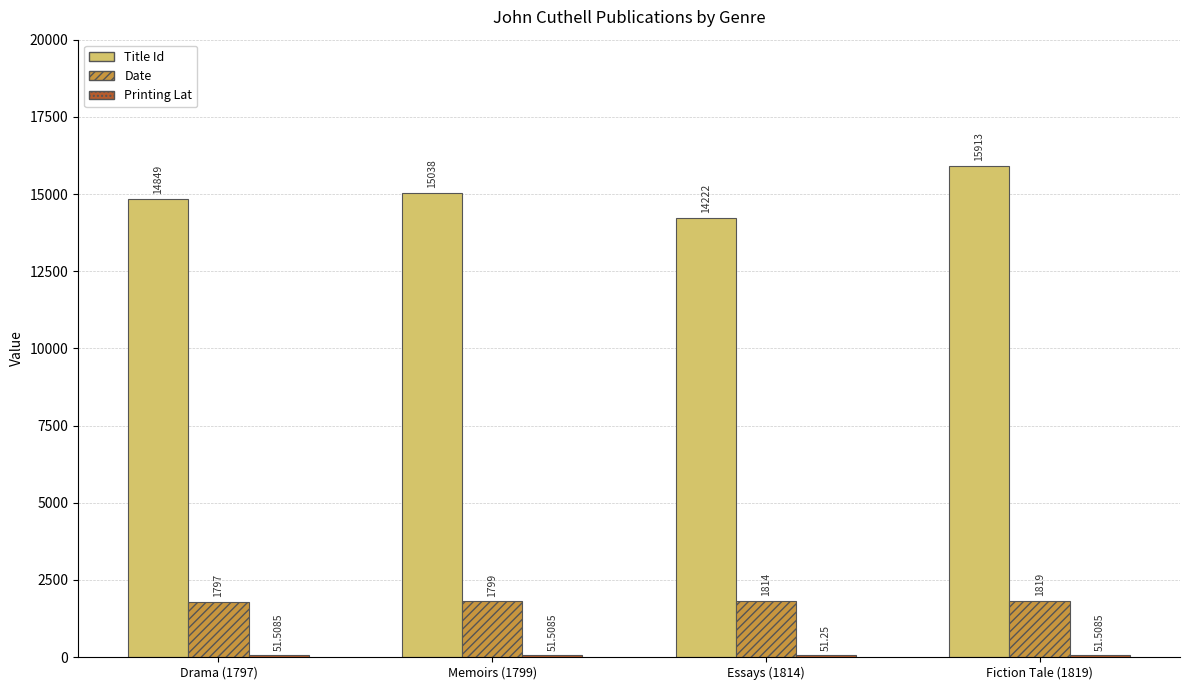

What is the total value across all series at Memoirs (1799)?

16888.5